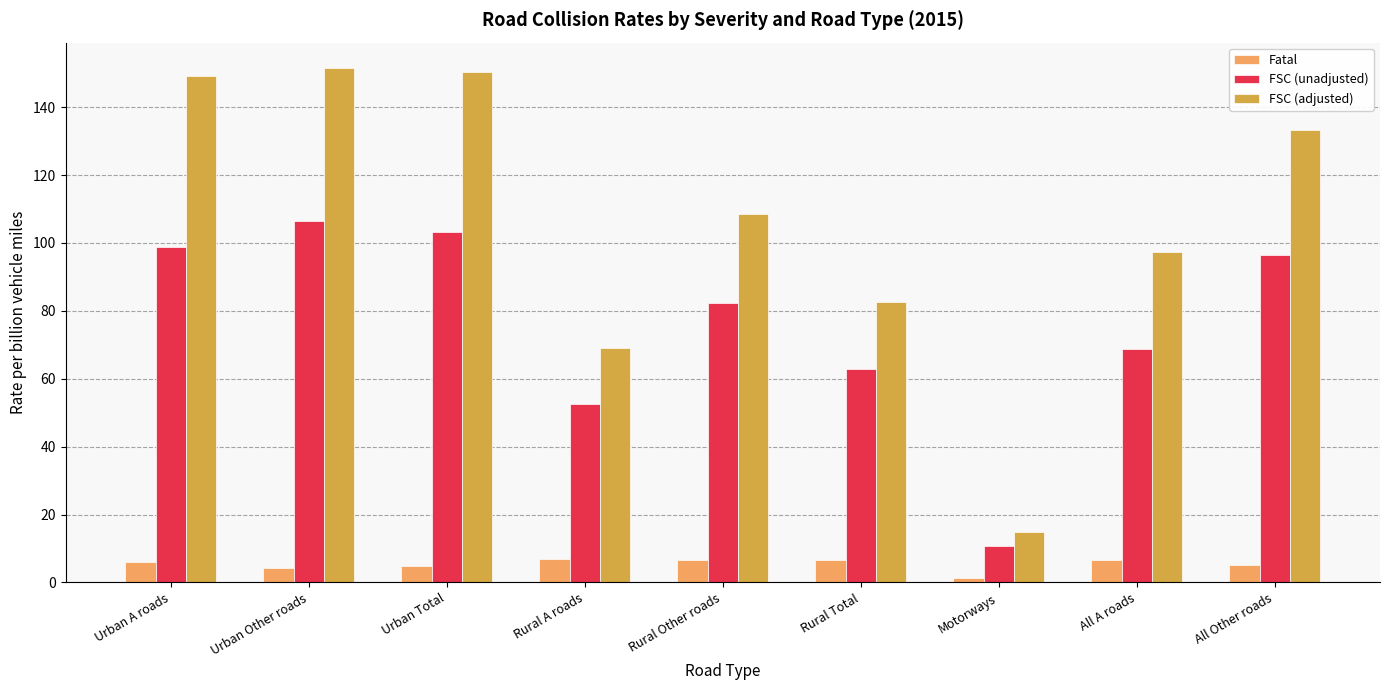

Where does the FSC (adjusted) series first go above 108?

Urban A roads